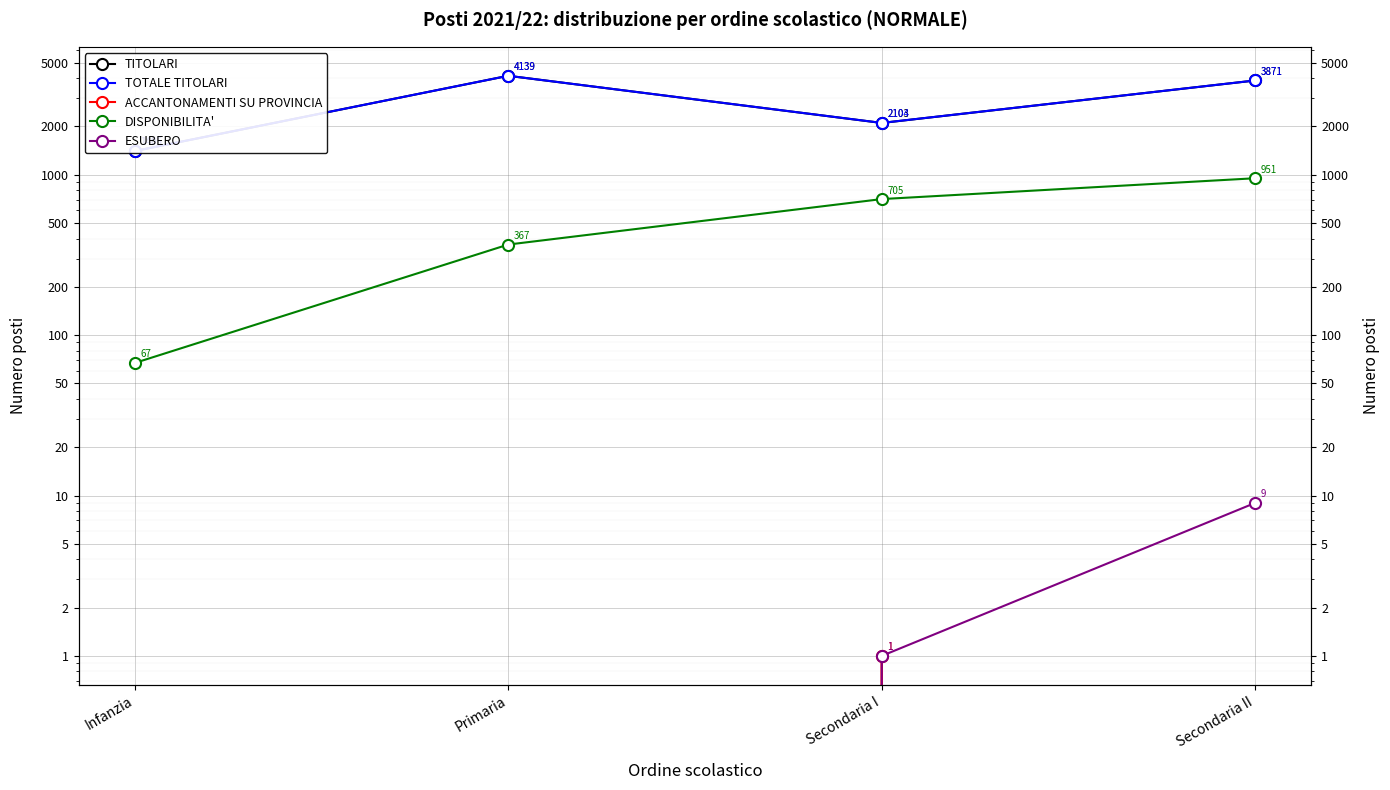

How many data points in DISPONIBILITA' are above 705?

1